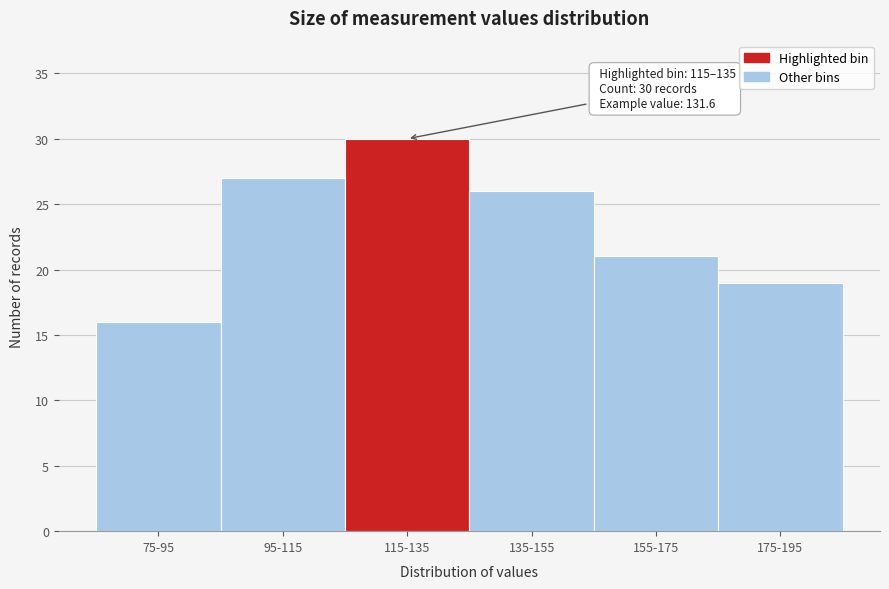

Reading right to left, transcribe all the data shown in this chart.

175-195=19	155-175=21	135-155=26	115-135=30	95-115=27	75-95=16